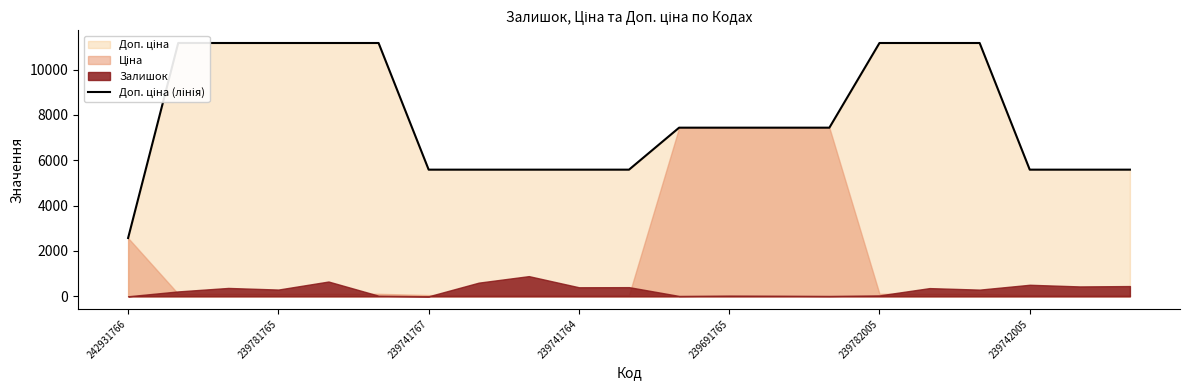

What is the greatest value displayed?

11169.0